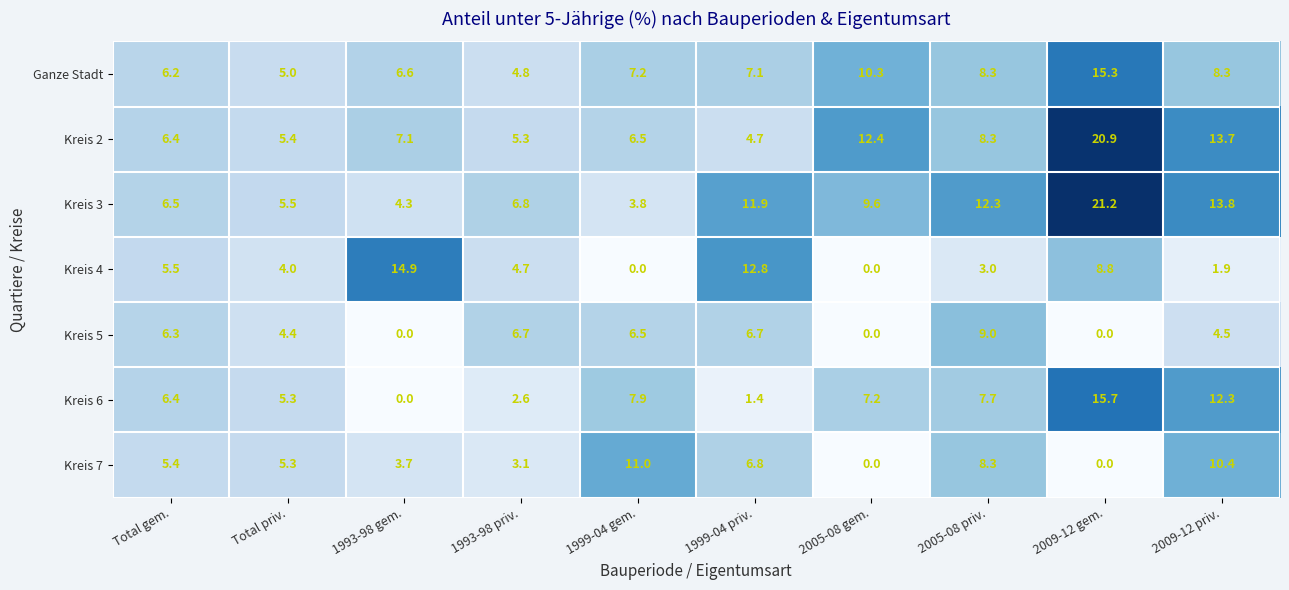

What is the difference between the Kreis 6 values at 1999-04 priv. and 1999-04 gem.?

6.5